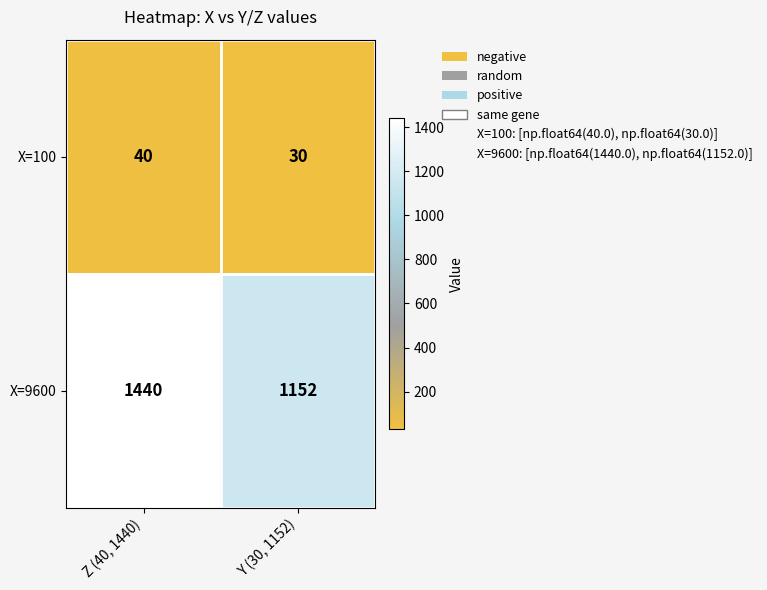

Which series has the widest spread of values?

X=9600